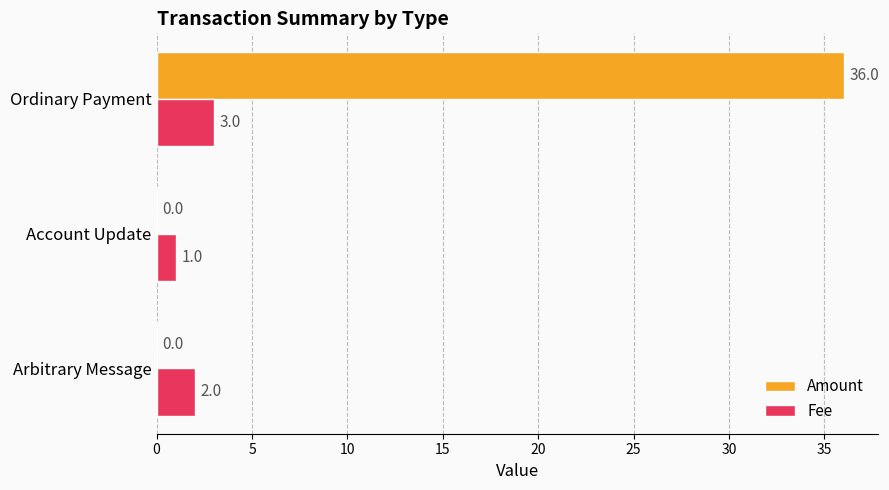

The value of Fee at Ordinary Payment is 3. True or false?

True